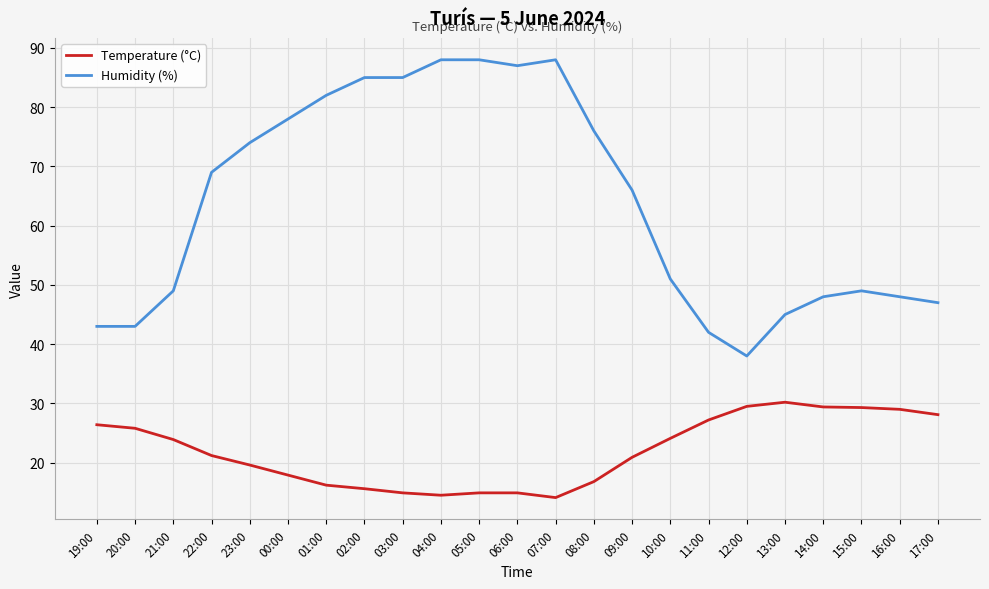

Is the value of Humidity (%) at 16:00 greater than the value of Temperature (°C) at 15:00?

Yes